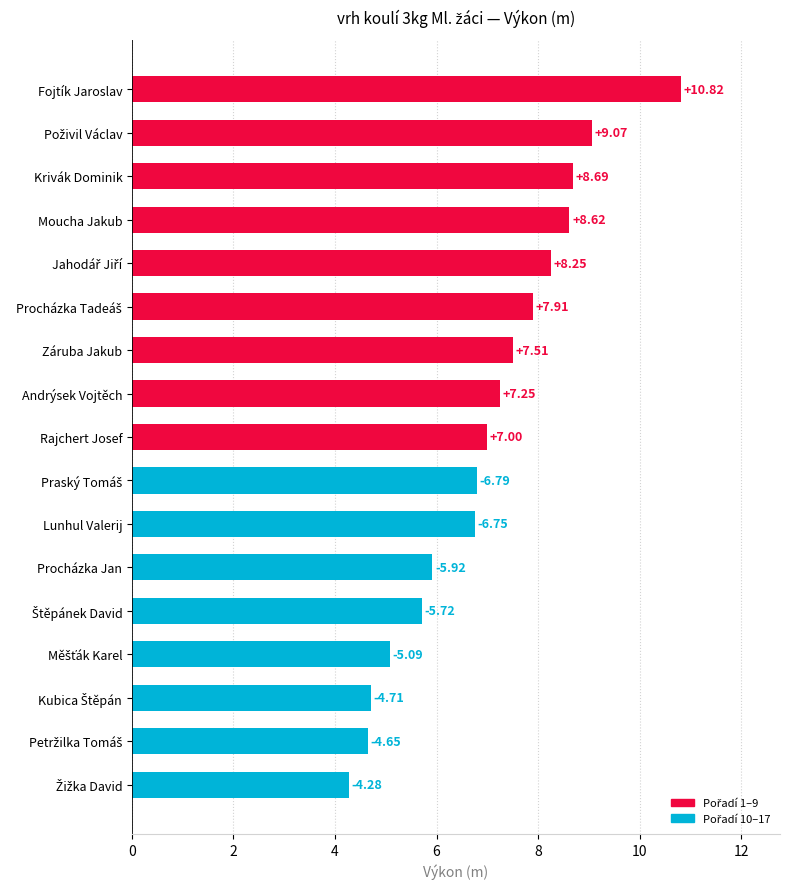

Between Záruba Jakub and Moucha Jakub, which is larger?

Moucha Jakub